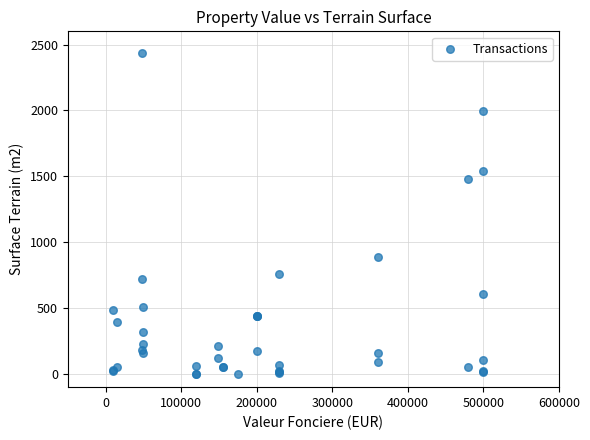

What Y value in the scatter plot is closest to 1218?

1479